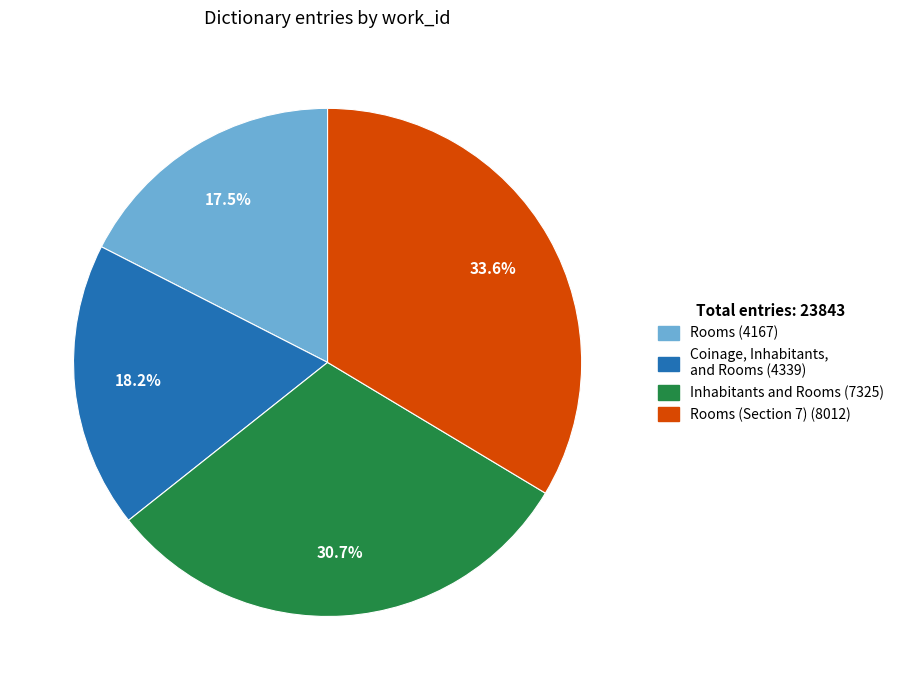

Count the number of slices in the pie.

4